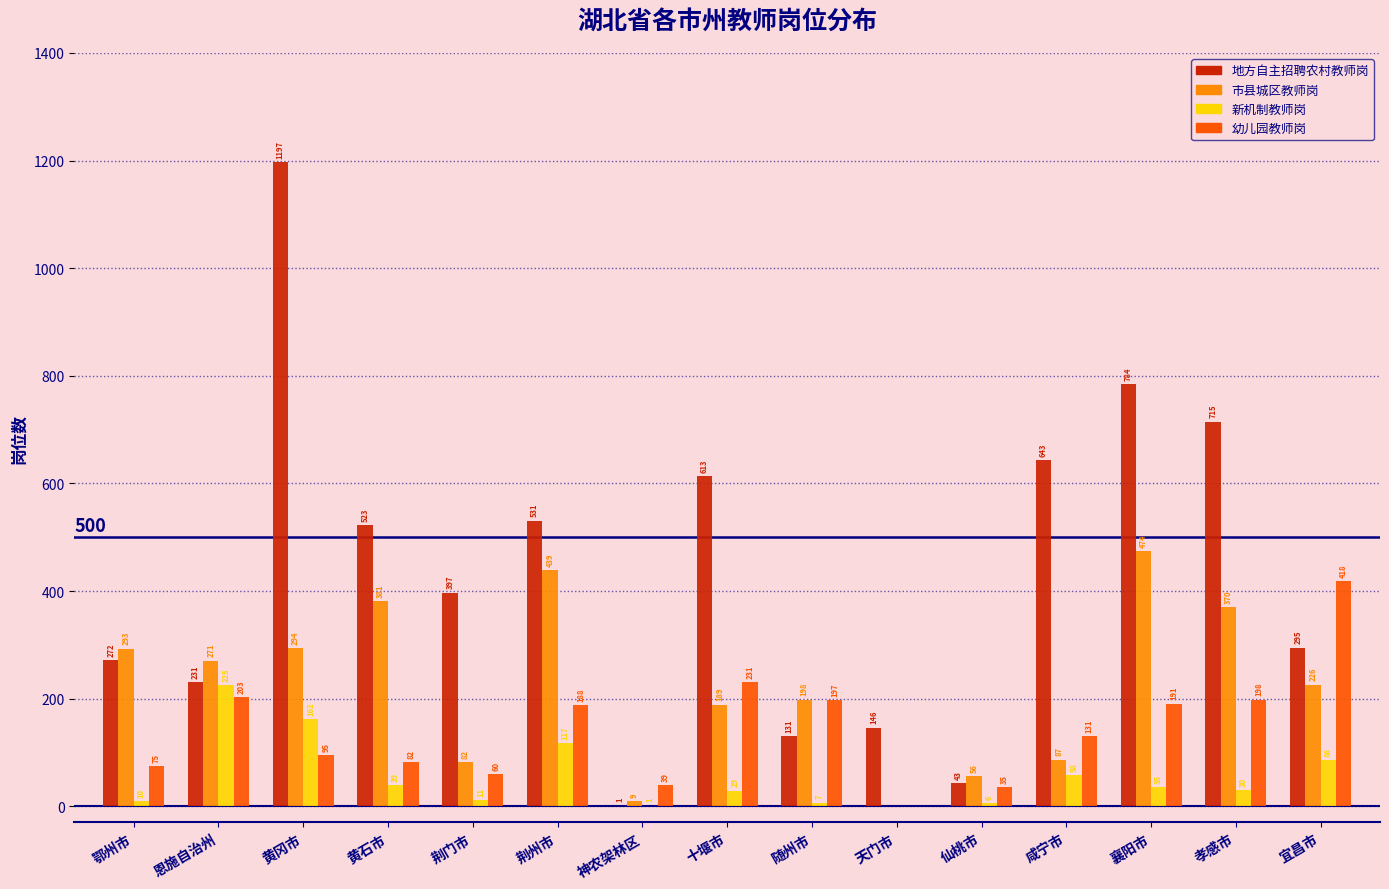

Reading right to left, transcribe all the data shown in this chart.

地方自主招聘农村教师岗: 宜昌市=295	孝感市=715	襄阳市=784	咸宁市=643	仙桃市=43	天门市=146	随州市=131	十堰市=613	神农架林区=1	荆州市=531	荆门市=397	黄石市=523	黄冈市=1197	恩施自治州=231	鄂州市=272
市县城区教师岗: 宜昌市=226	孝感市=370	襄阳市=474	咸宁市=87	仙桃市=56	天门市=0	随州市=198	十堰市=189	神农架林区=9	荆州市=439	荆门市=82	黄石市=381	黄冈市=294	恩施自治州=271	鄂州市=293
新机制教师岗: 宜昌市=86	孝感市=30	襄阳市=35	咸宁市=58	仙桃市=6	天门市=0	随州市=7	十堰市=29	神农架林区=1	荆州市=117	荆门市=11	黄石市=39	黄冈市=162	恩施自治州=225	鄂州市=10
幼儿园教师岗: 宜昌市=418	孝感市=198	襄阳市=191	咸宁市=131	仙桃市=35	天门市=0	随州市=197	十堰市=231	神农架林区=39	荆州市=188	荆门市=60	黄石市=82	黄冈市=95	恩施自治州=203	鄂州市=75